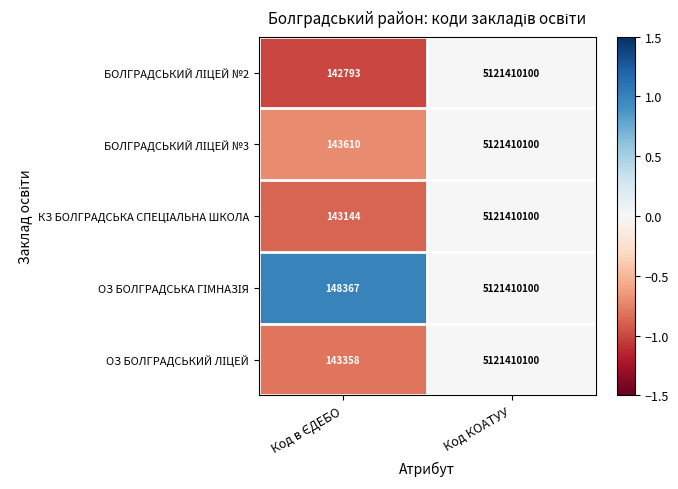

What is the greatest value displayed?

5121410100